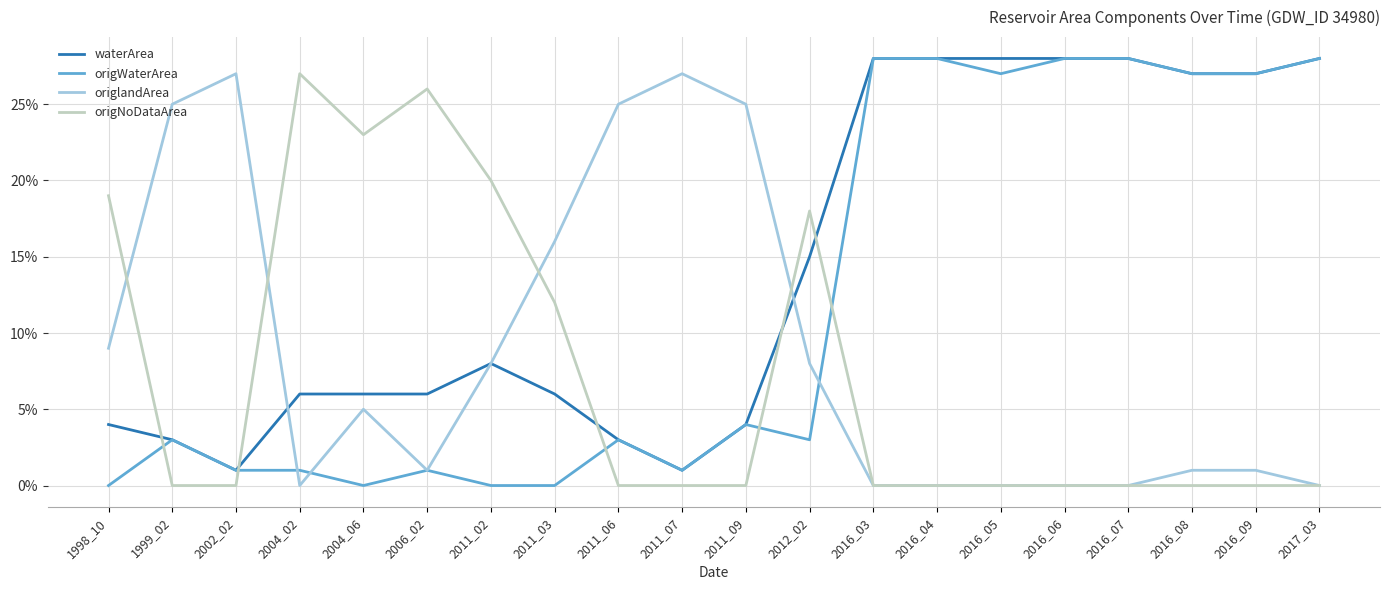

At which category does the chart reach its peak across all series?

2016_03